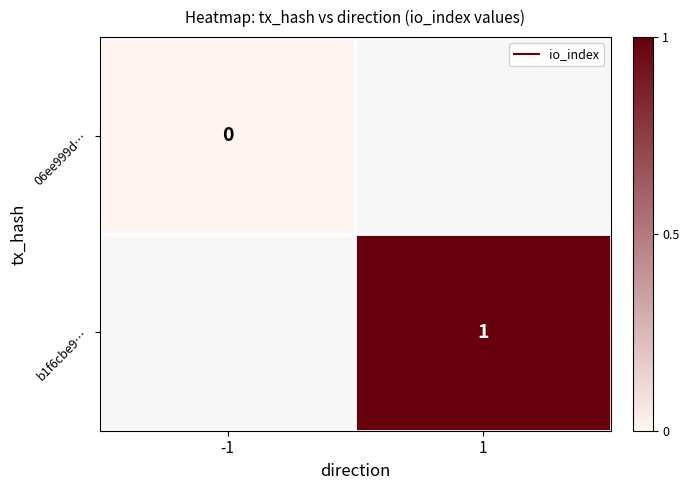

Which series has the widest spread of values?

06ee999d…